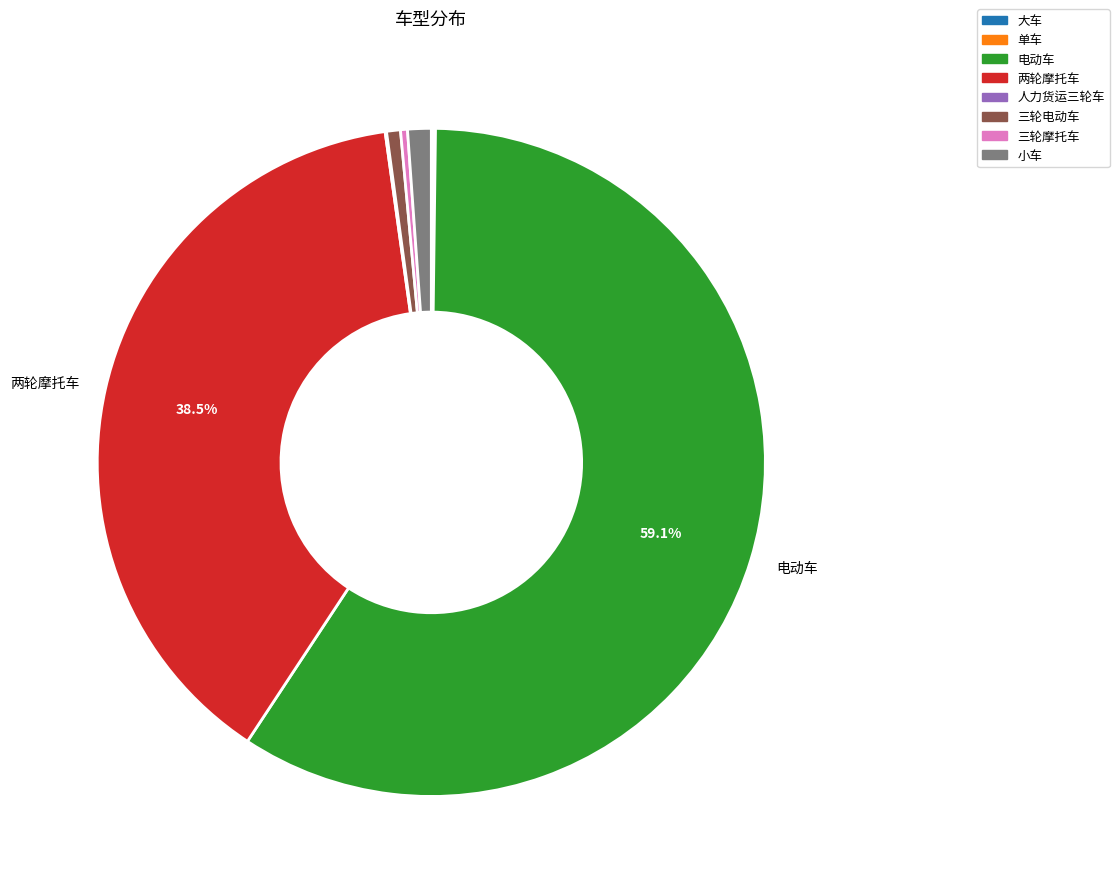

To the nearest percent, what is the difference between the largest and smallest slice percentages?

59%